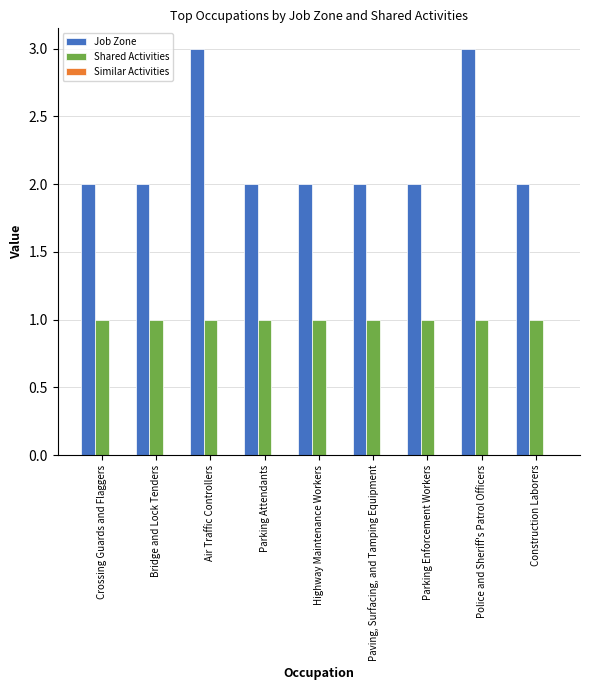

The Shared Activities series shows 2 at Highway Maintenance Workers. True or false?

False